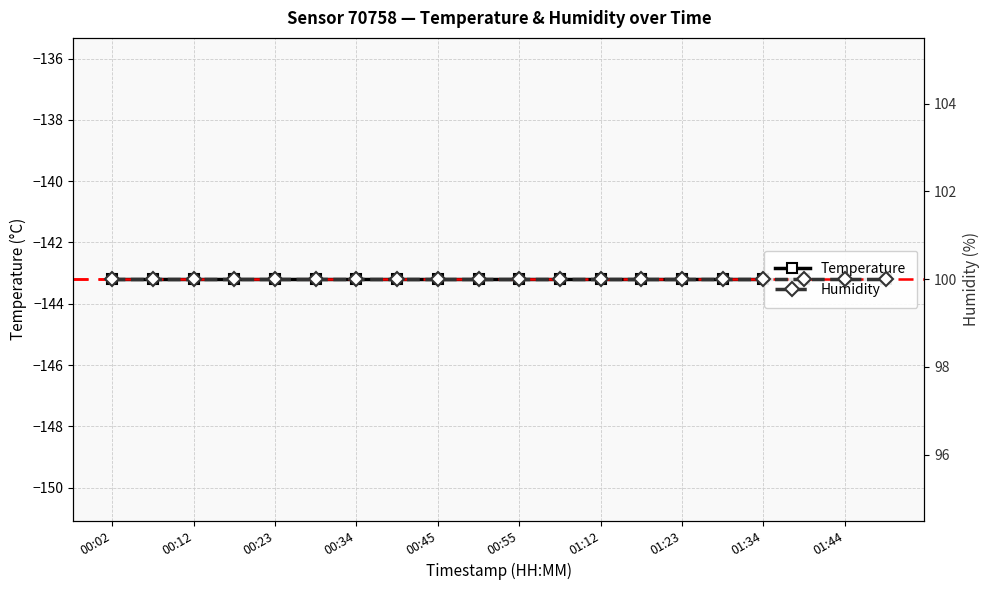

True or false: Humidity and Temperature intersect in this chart.

False